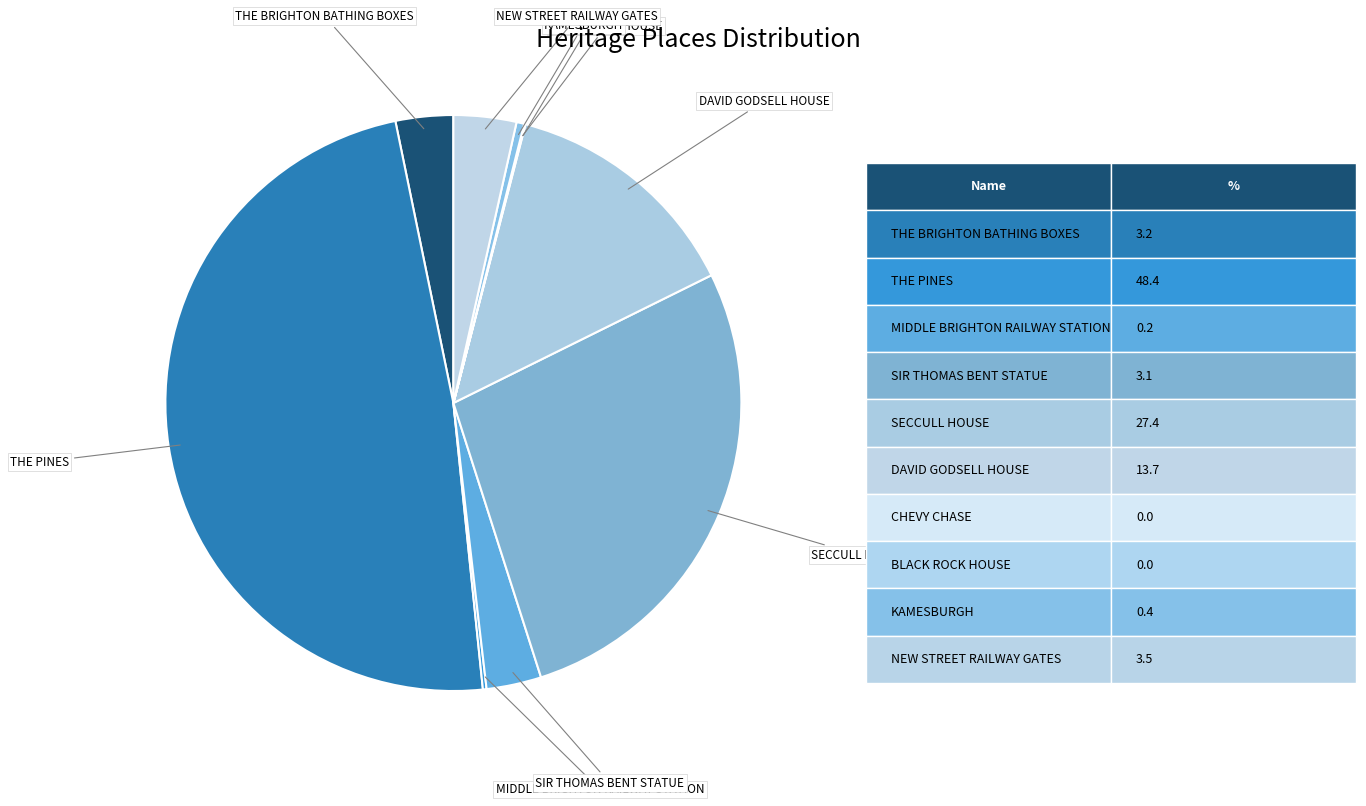

Rank the categories by value from lowest to highest.

BLACK ROCK HOUSE, CHEVY CHASE, MIDDLE BRIGHTON RAILWAY STATION, KAMESBURGH, SIR THOMAS BENT STATUE, THE BRIGHTON BATHING BOXES, NEW STREET RAILWAY GATES, DAVID GODSELL HOUSE, SECCULL HOUSE, THE PINES